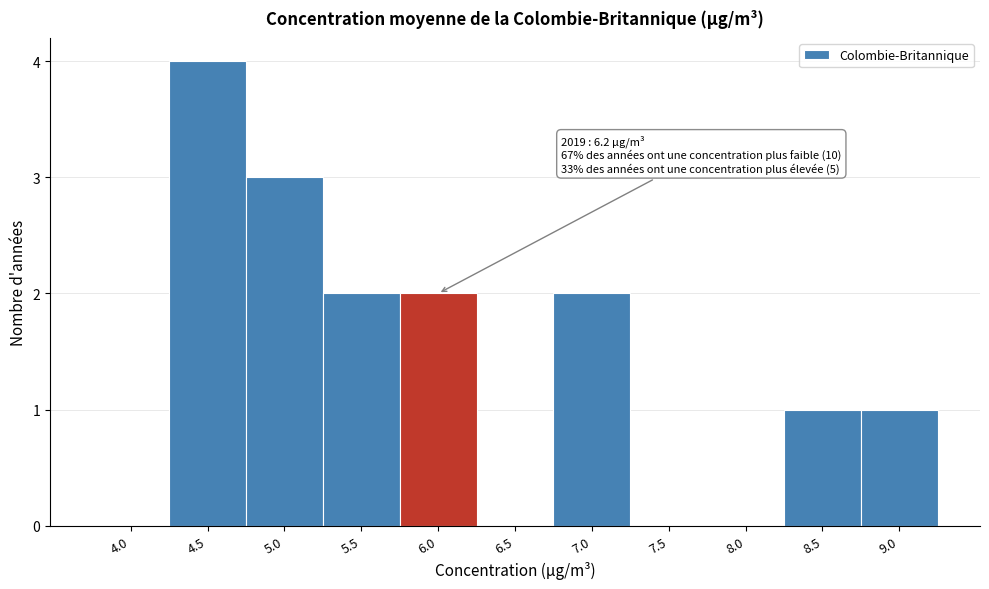

Reading left to right, list all the values displayed in this chart.

4.0=0	4.5=4	5.0=3	5.5=2	6.0=2	6.5=0	7.0=2	7.5=0	8.0=0	8.5=1	9.0=1